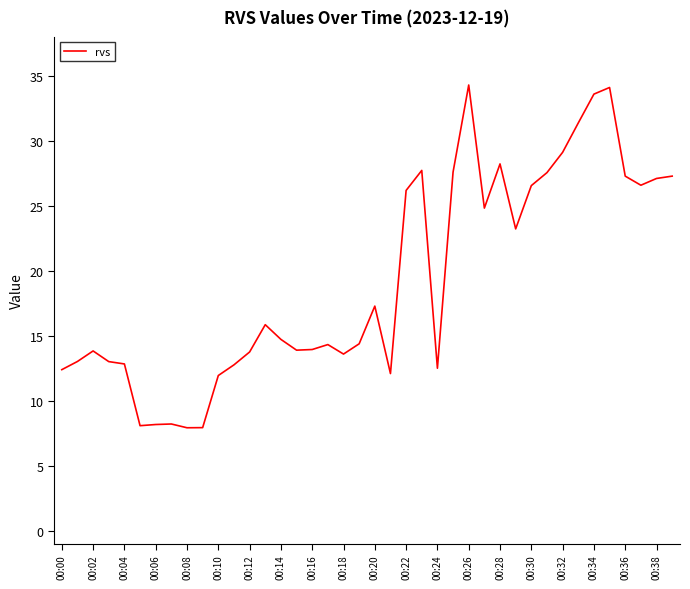

What is the difference between the maximum and minimum values?

26.4